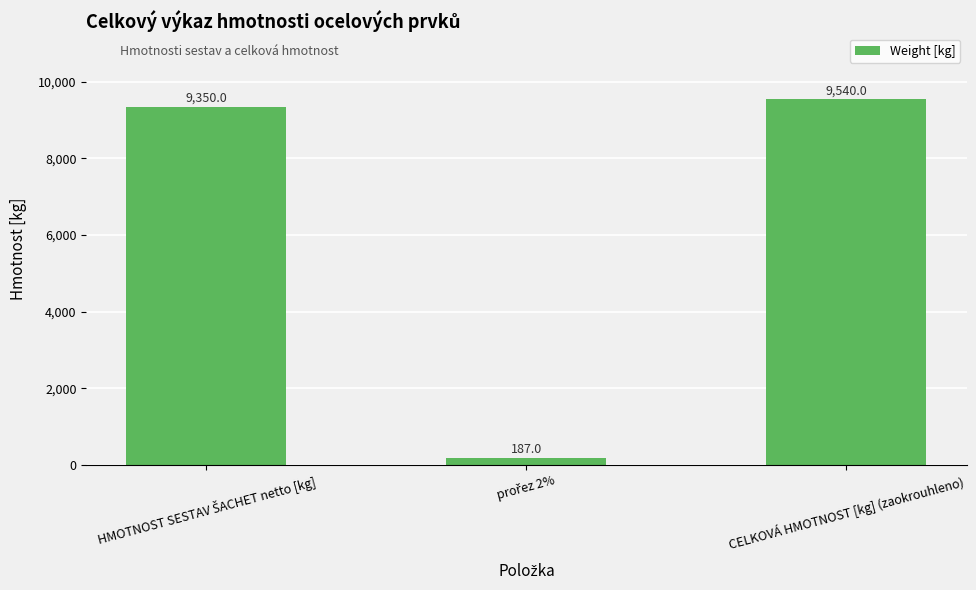

Reading left to right, transcribe all the data shown in this chart.

9350.0	187.0	9540.0